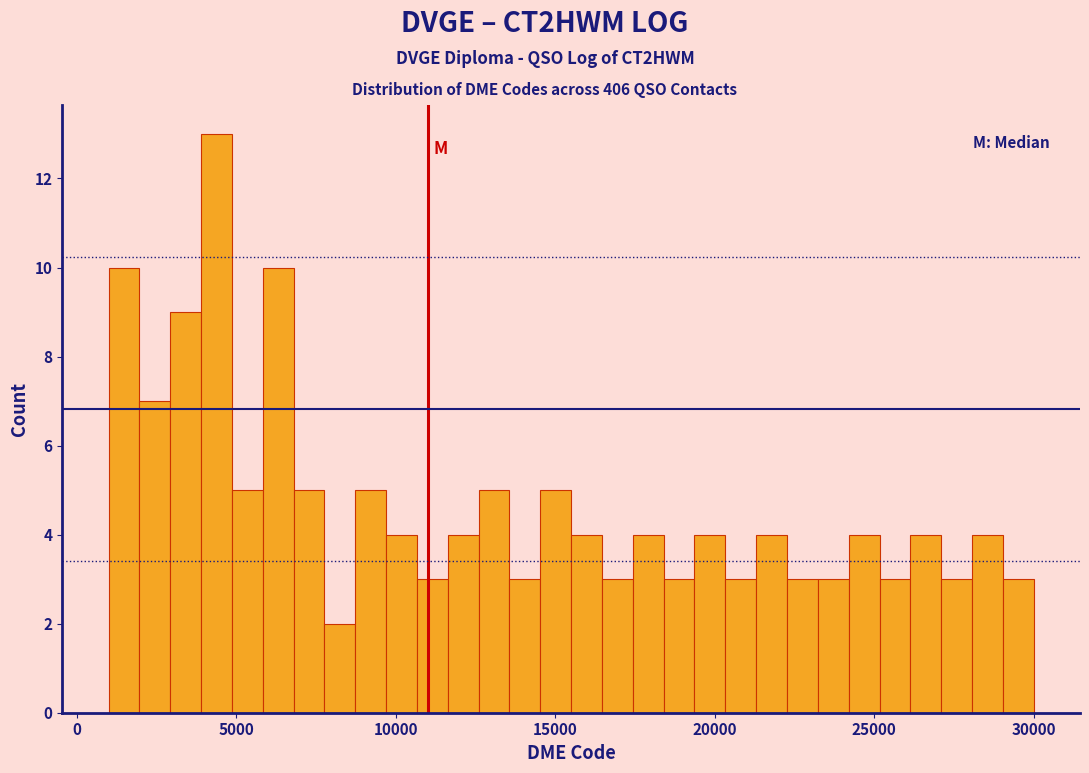

Read against the x-axis, roughly where is the centre of the tallest bar?

4500